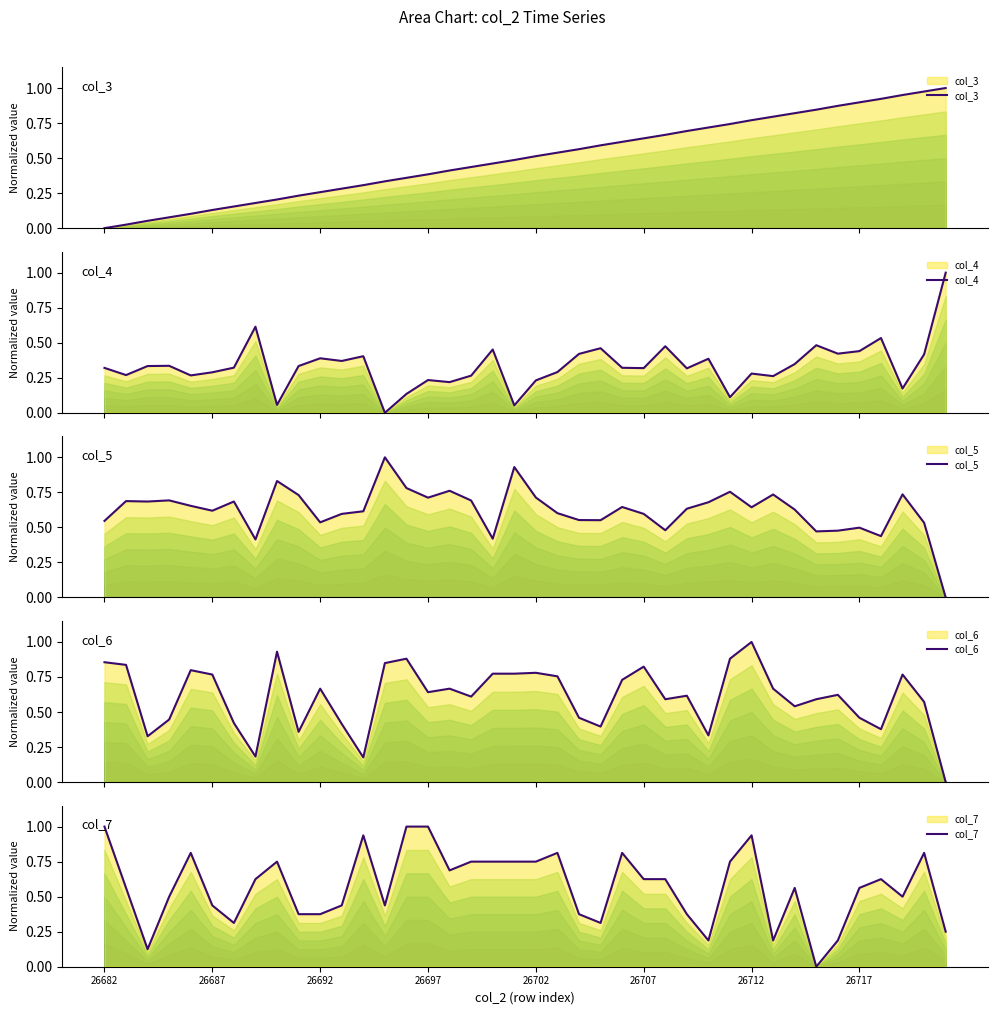

What is the difference between the maximum and minimum values in the col_5 series?

1.0